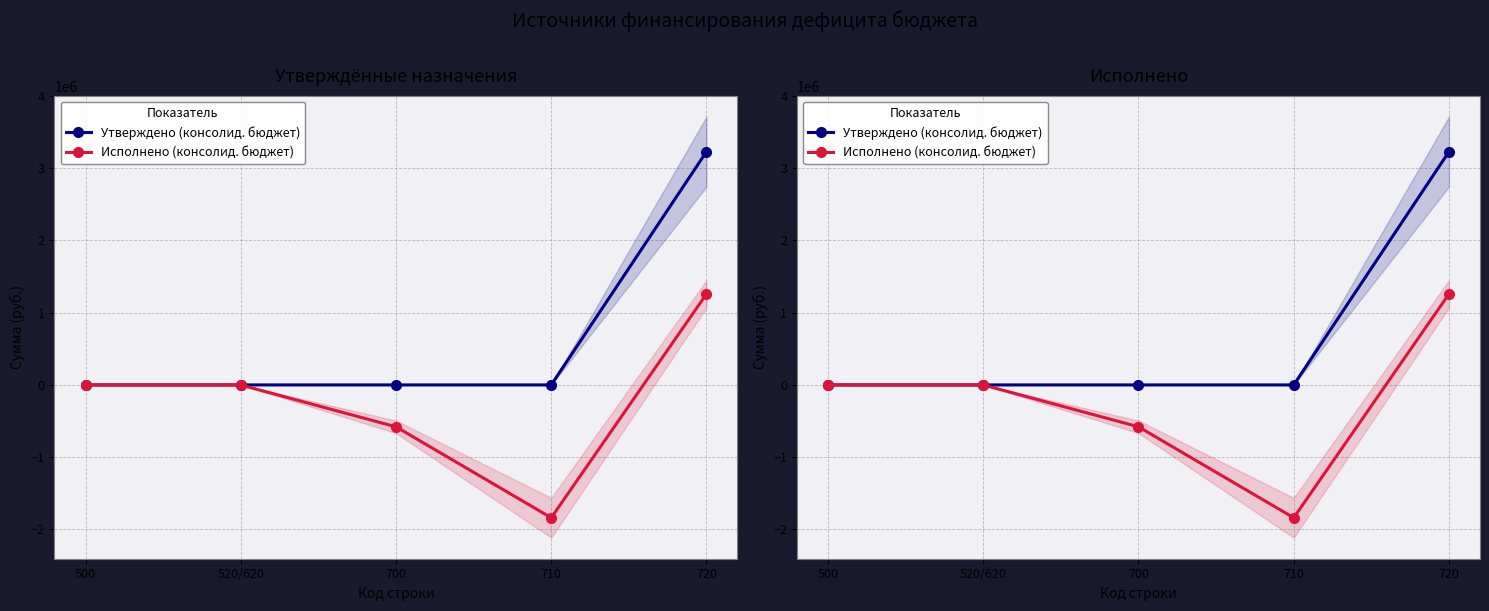

What is the difference between the maximum and minimum values in the Исполнено (консолид. бюджет) series?

3098161.2